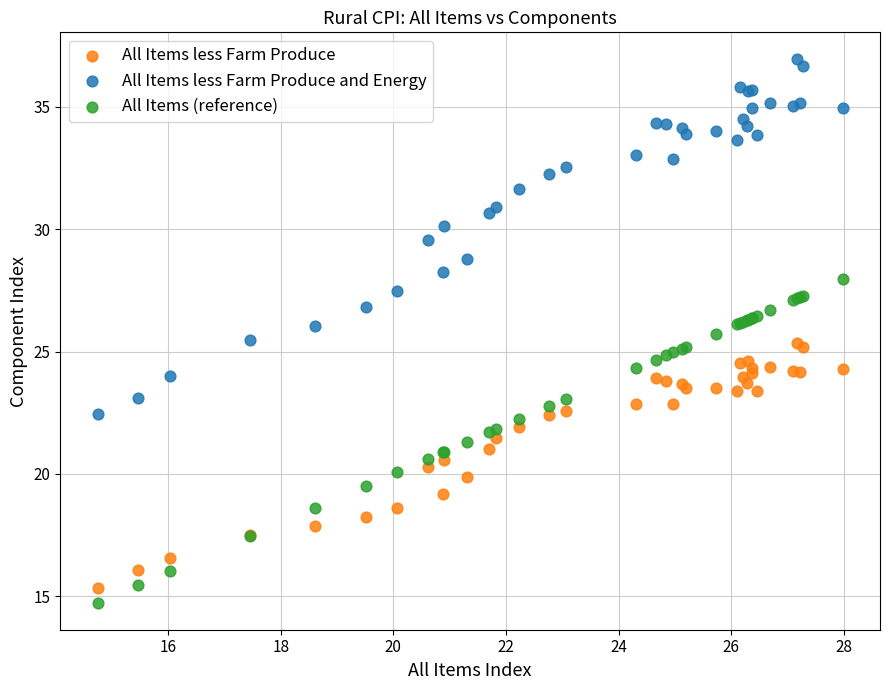

What is the X range (max minus min) for the scatter plot?

13.2